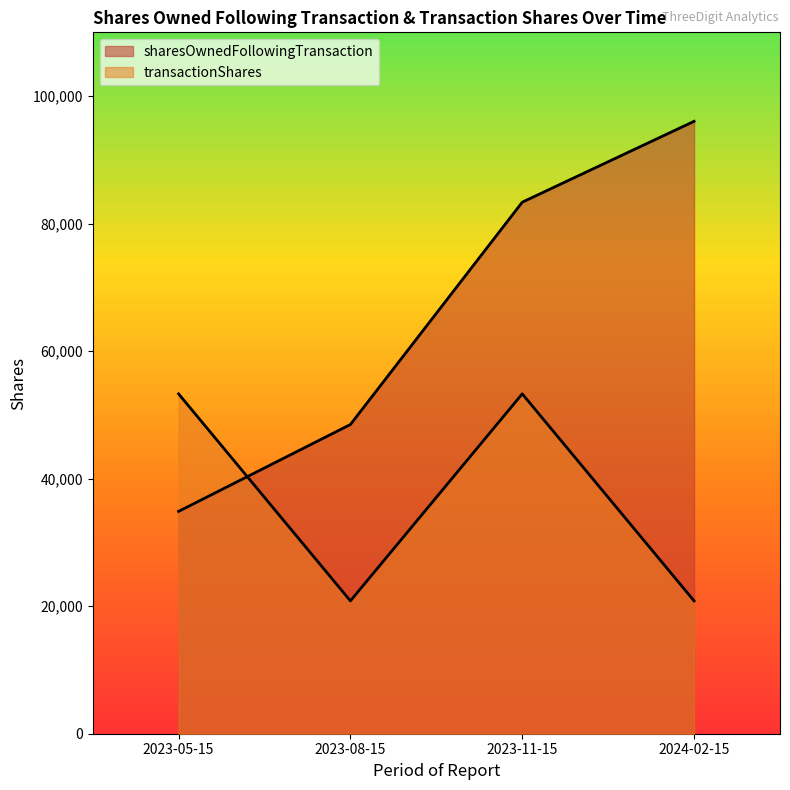

What is the highest value of the sharesOwnedFollowingTransaction series?

96045